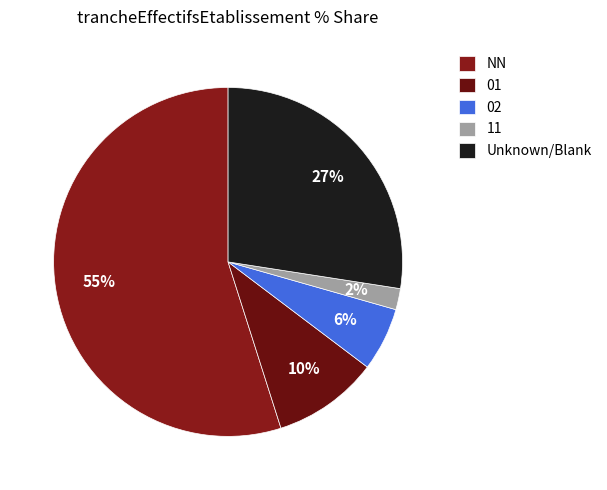

To the nearest percent, what portion does 01 represent?

10%